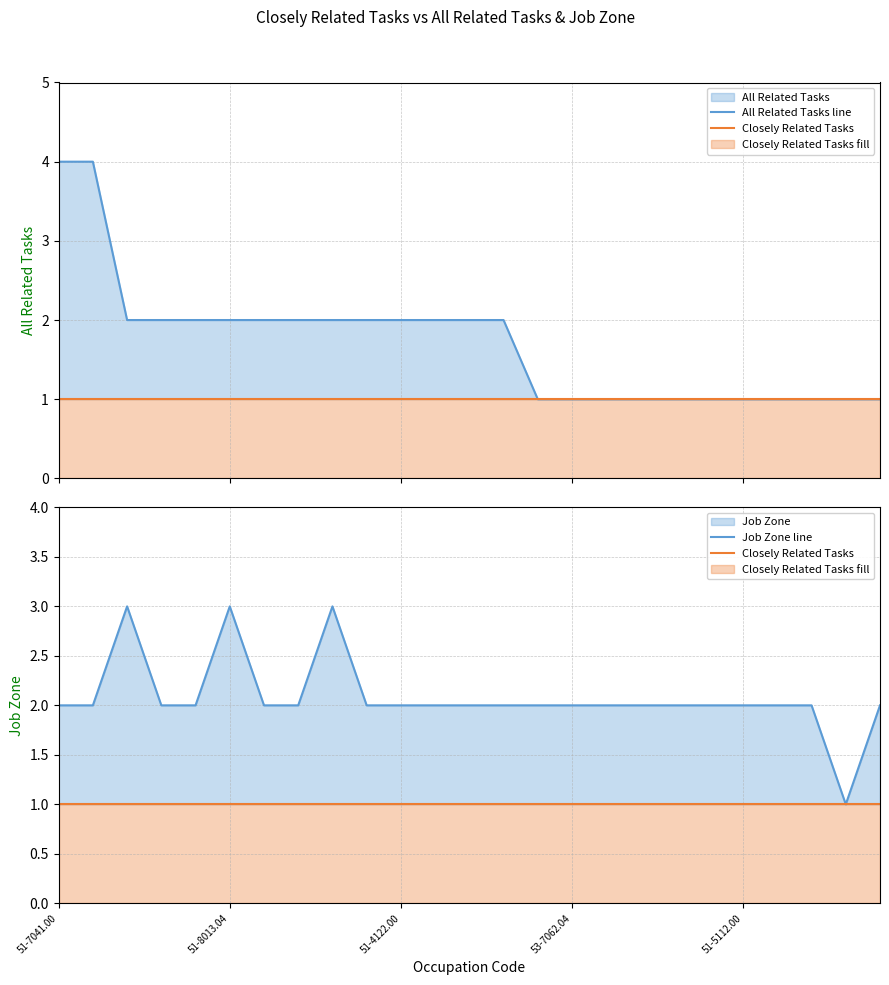

Is it true that Closely Related Tasks equals 1 at 51-4122.00?

True